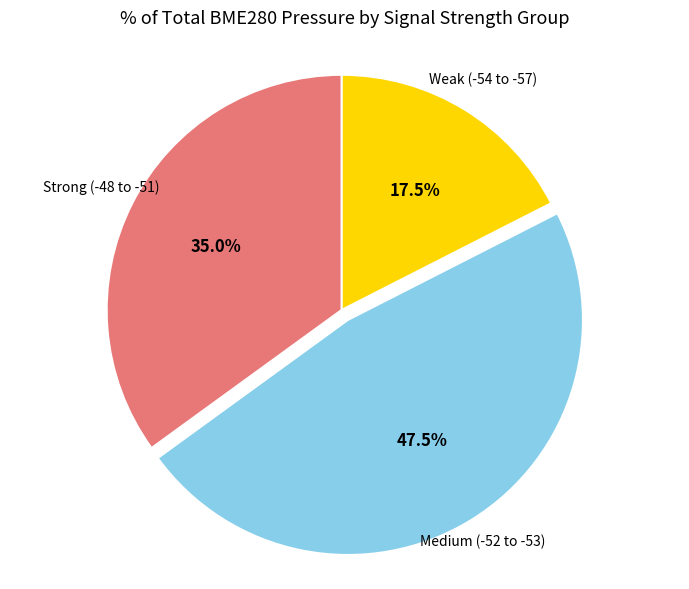

Do Strong (-48 to -51) and Medium (-52 to -53) together represent more than half of the pie?

Yes